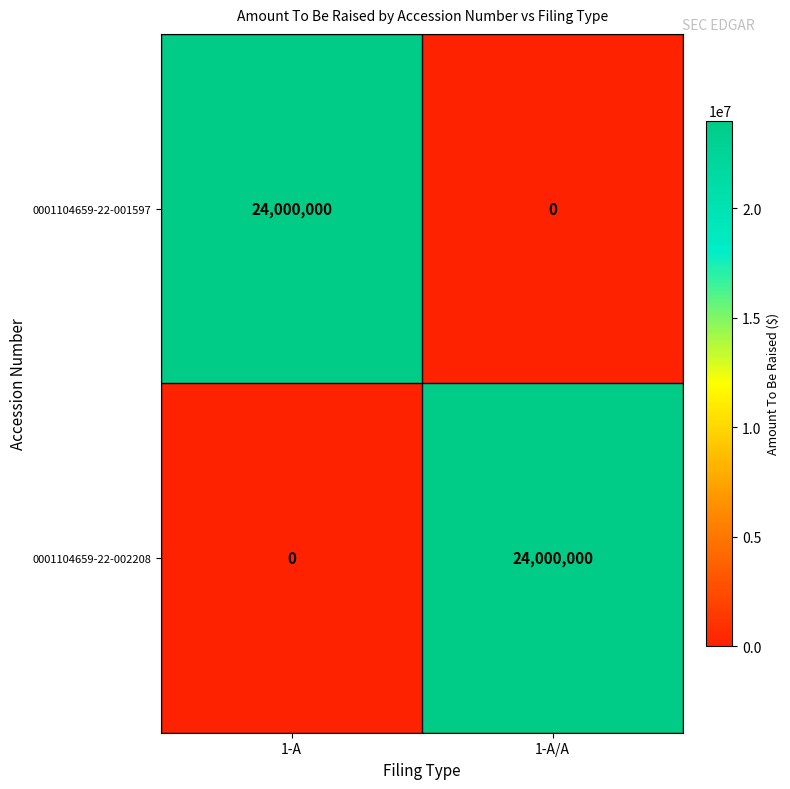

What is the difference between the 0001104659-22-001597 values at 1-A/A and 1-A?

24000000